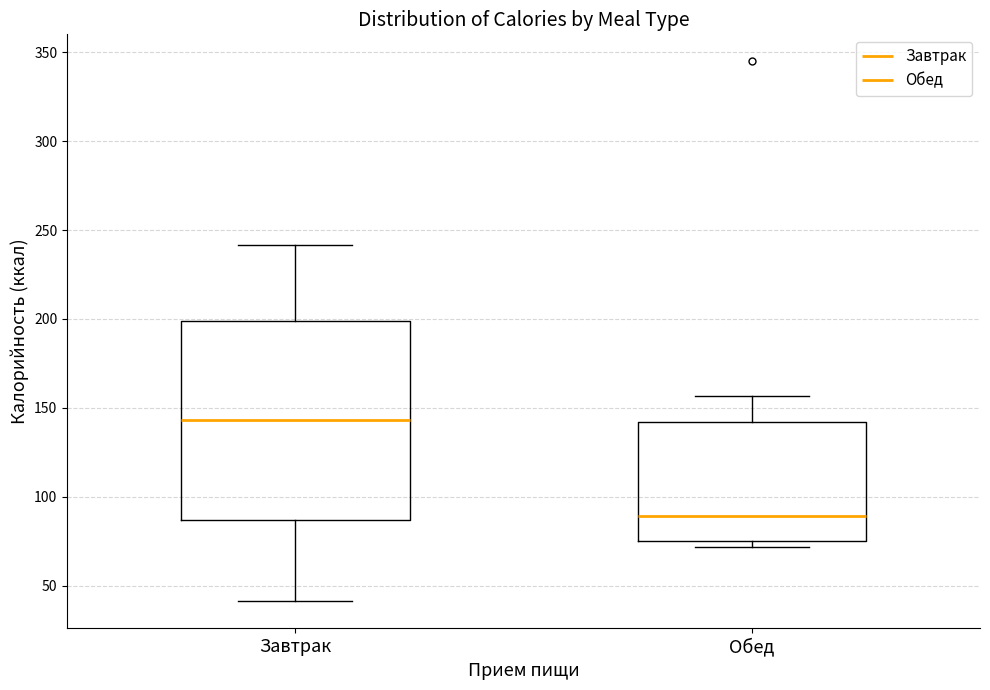

Reading left to right, read every box against the y-axis: the position of its median line, the range the box covers, and the ends of its whiskers. The values are not printed on the chart, so give them approximately, as read against the axis.

Завтрак: median 145, box 85 to 200, whiskers 40 to 240
Обед: median 90, box 75 to 140, whiskers 70 to 155